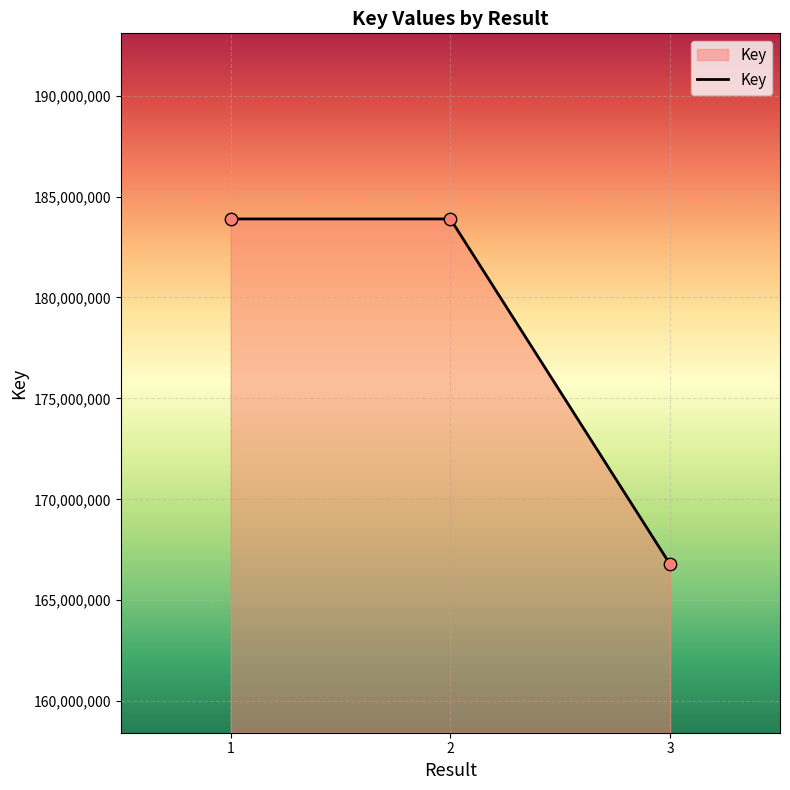

What is the change in value from 1 to 3?

-17113774